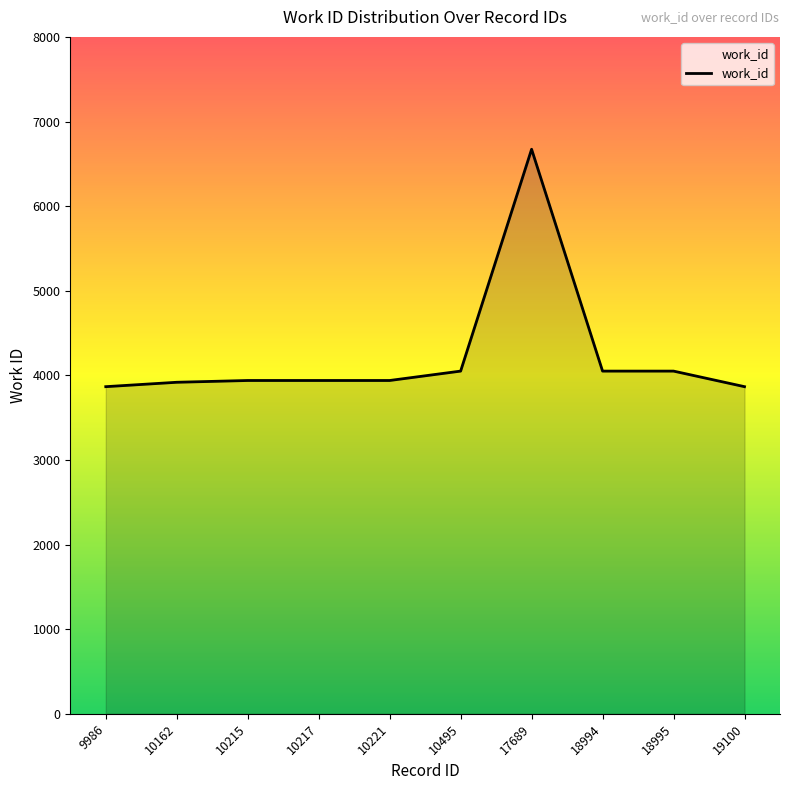

What is the difference between the maximum and minimum values?

2806